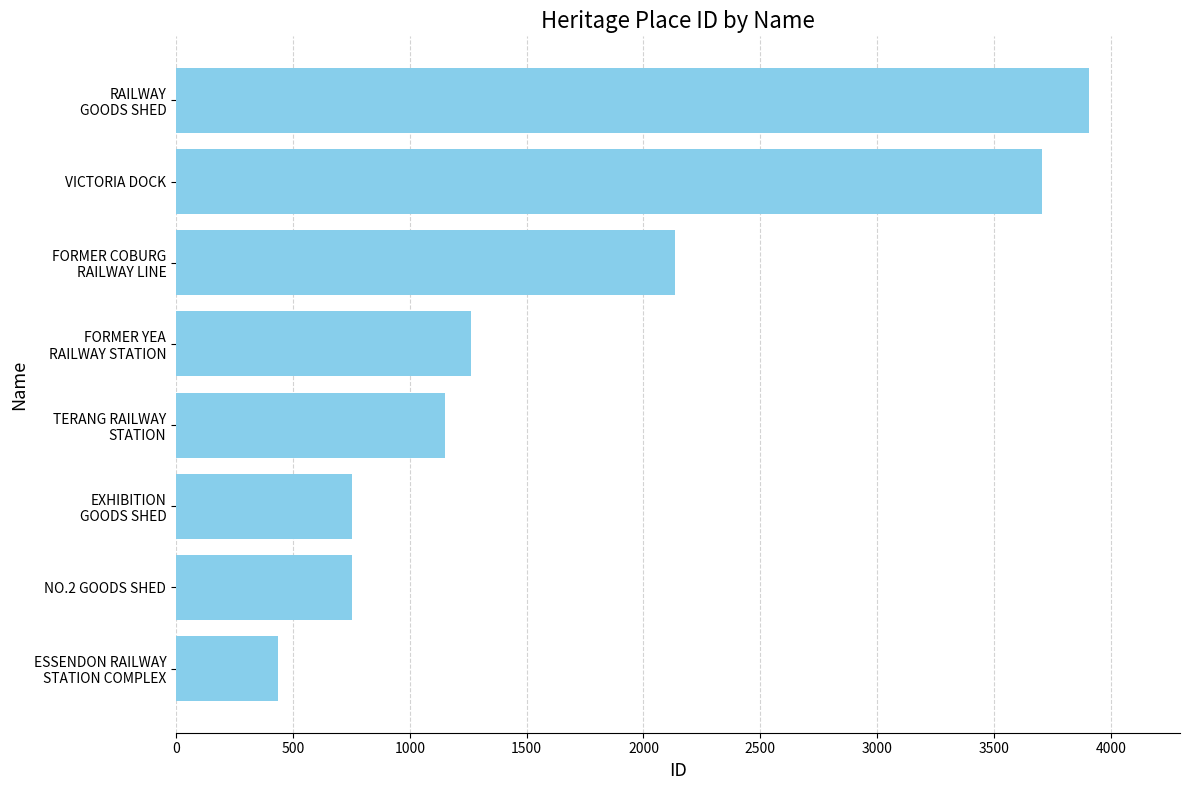

How many values are below 1262?

4